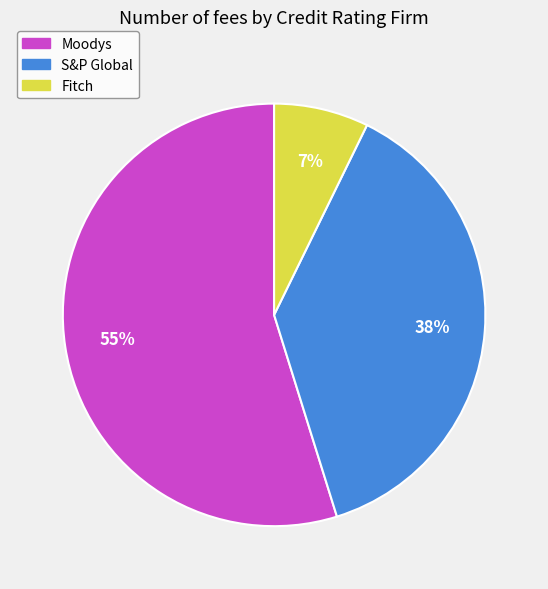

Combined, do Moodys and Fitch account for over 50%?

Yes